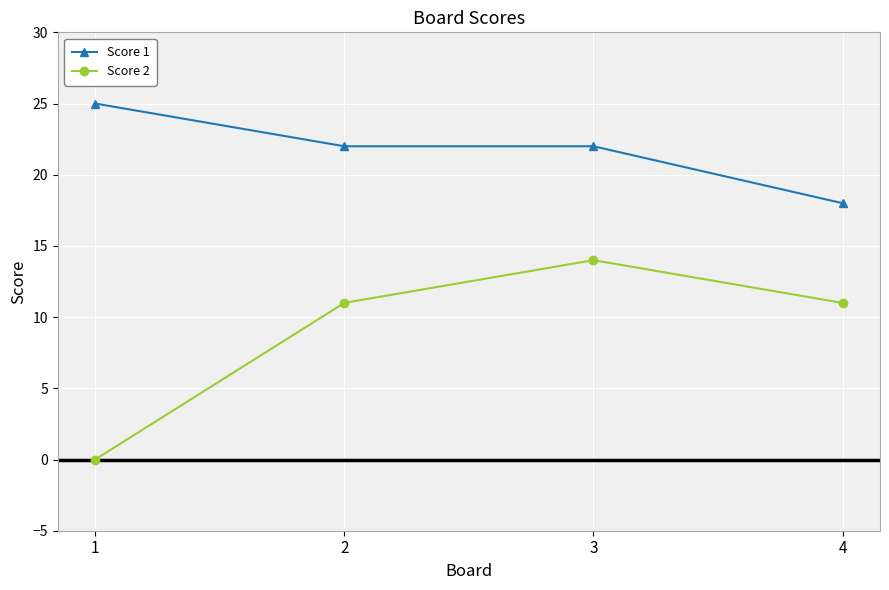

Count the Score 2 values in the range 11 to 14.

3